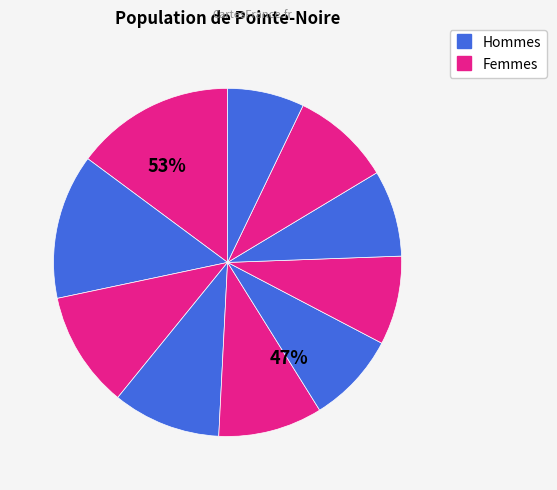

To the nearest percent, what is the average slice percentage?

10%